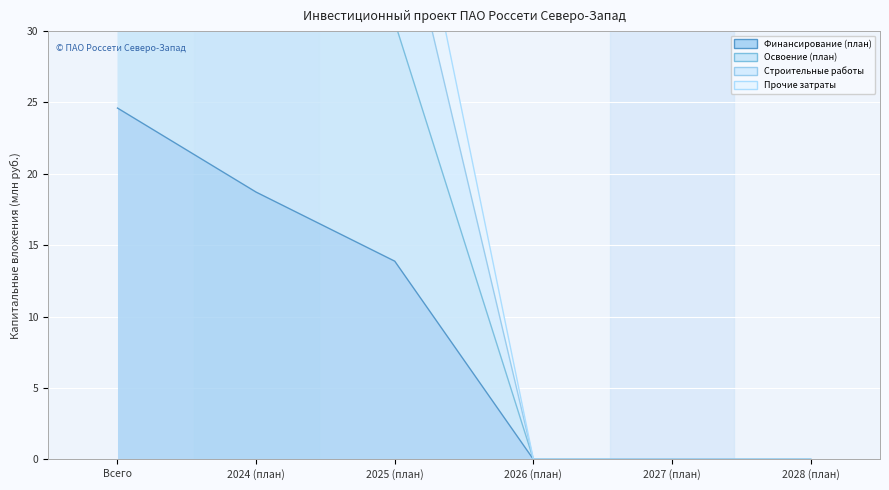

What position from the left is 2025 (план)?

3